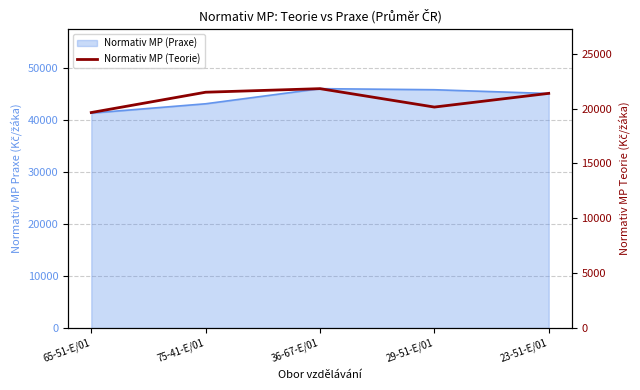

Where is the first local minimum?

29-51-E/01